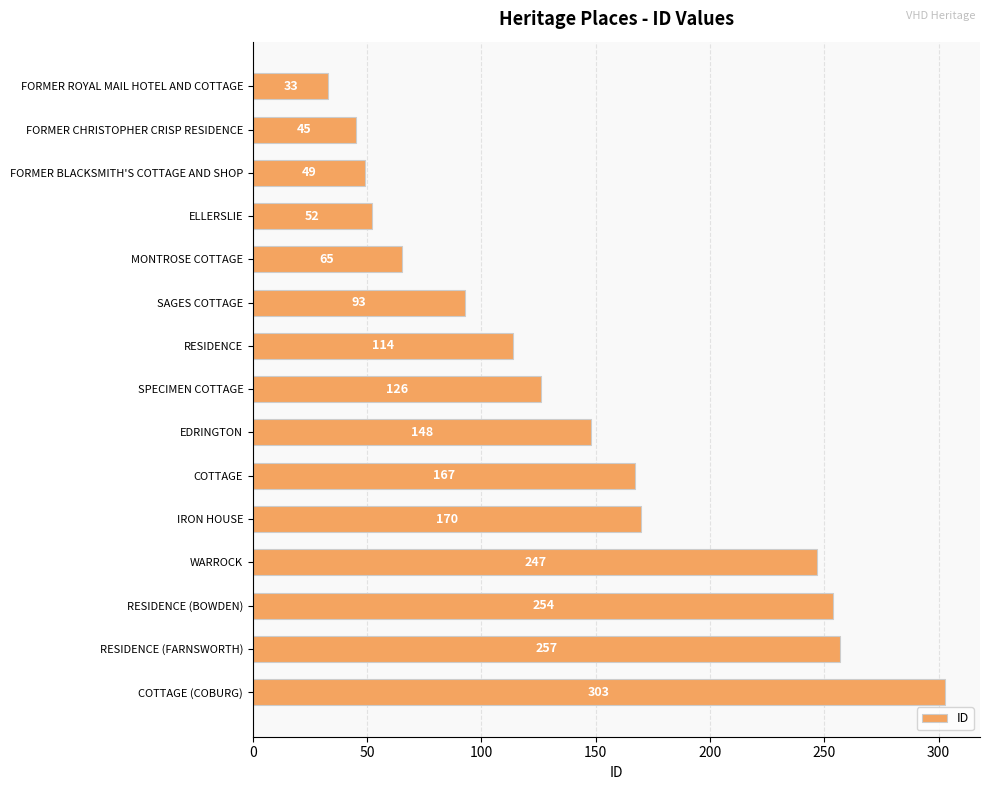

What is the difference between the maximum and second lowest values?

258